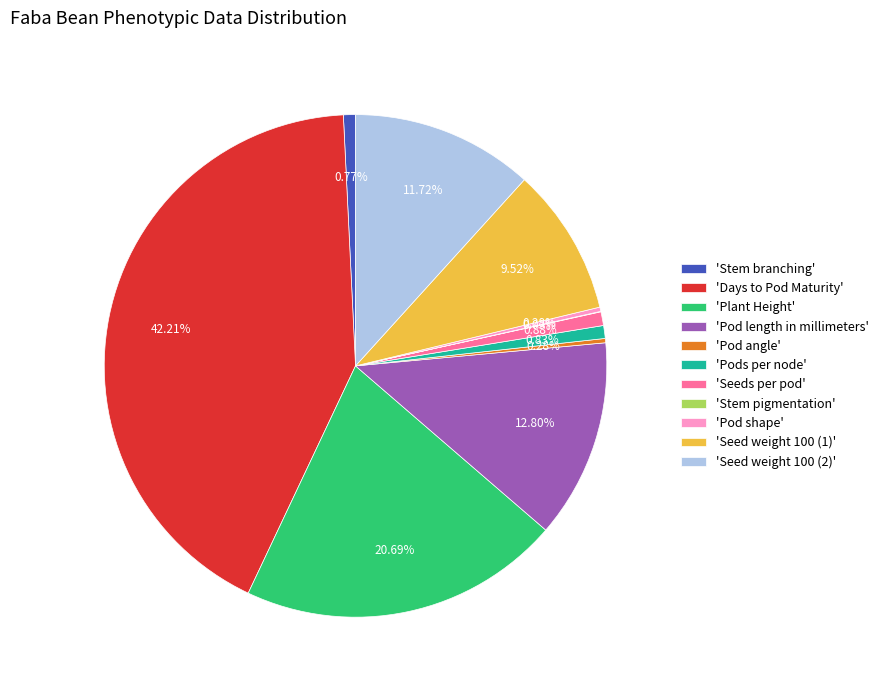

Is the sum of 'Seeds per pod' and 'Seed weight 100 (1)' greater than half?

No